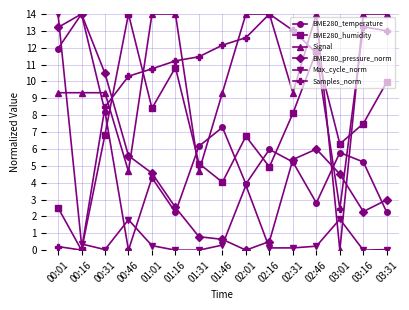

Where is Samples_norm nearest to the value 7?

00:31